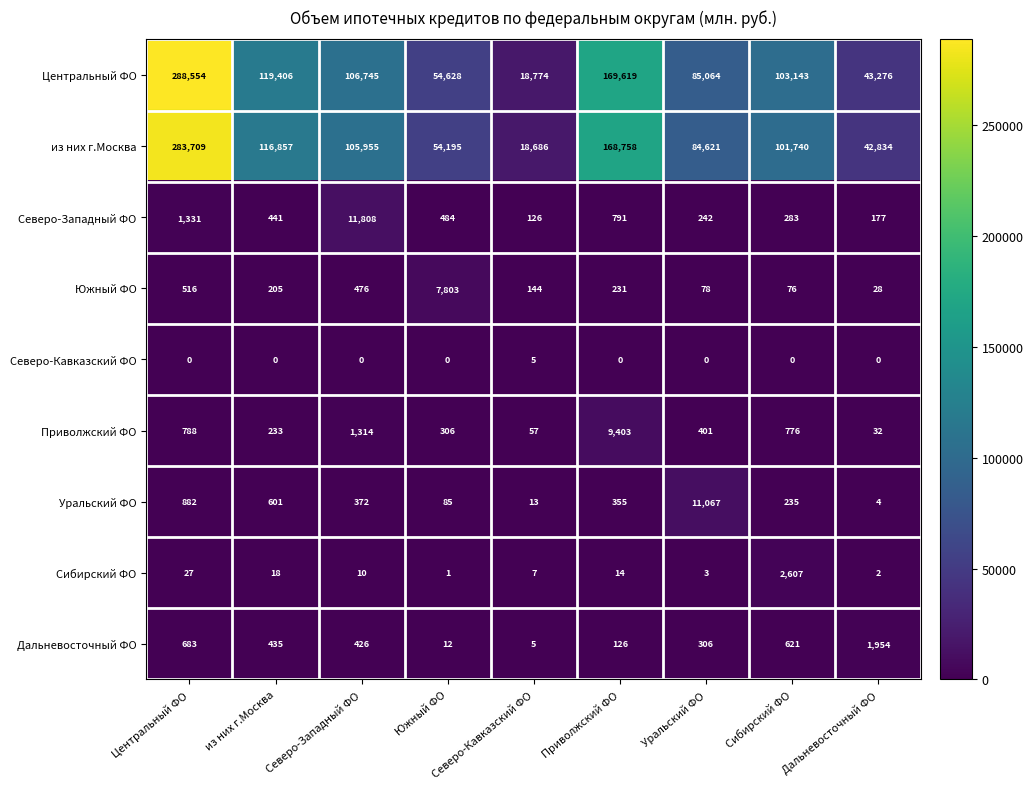

What is the lowest value of the Дальневосточный ФО series?

5